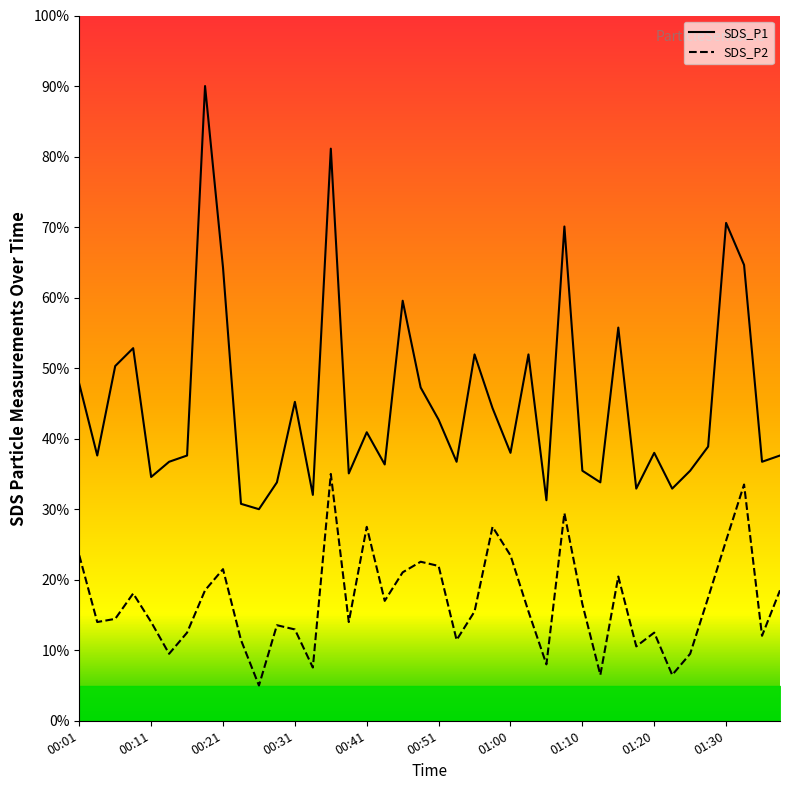

True or false: SDS_P2 has a value of 35.0 at 00:36.

True